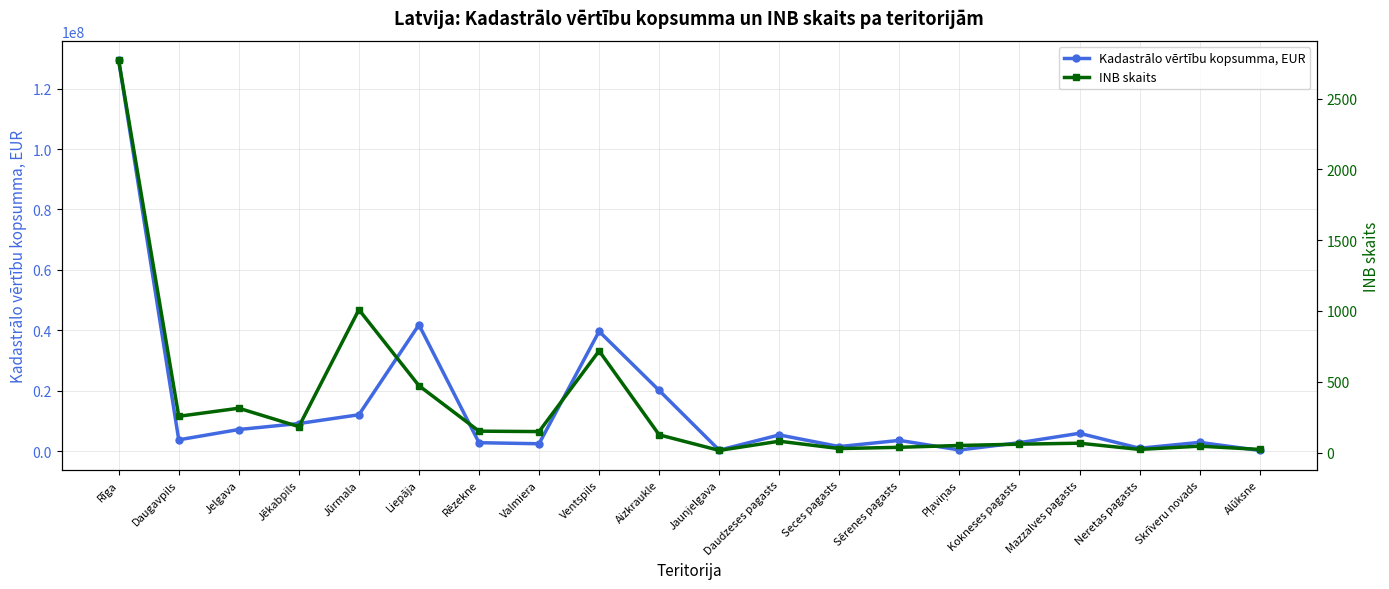

True or false: INB skaits has a value of 15 at Jaunjelgava.

True